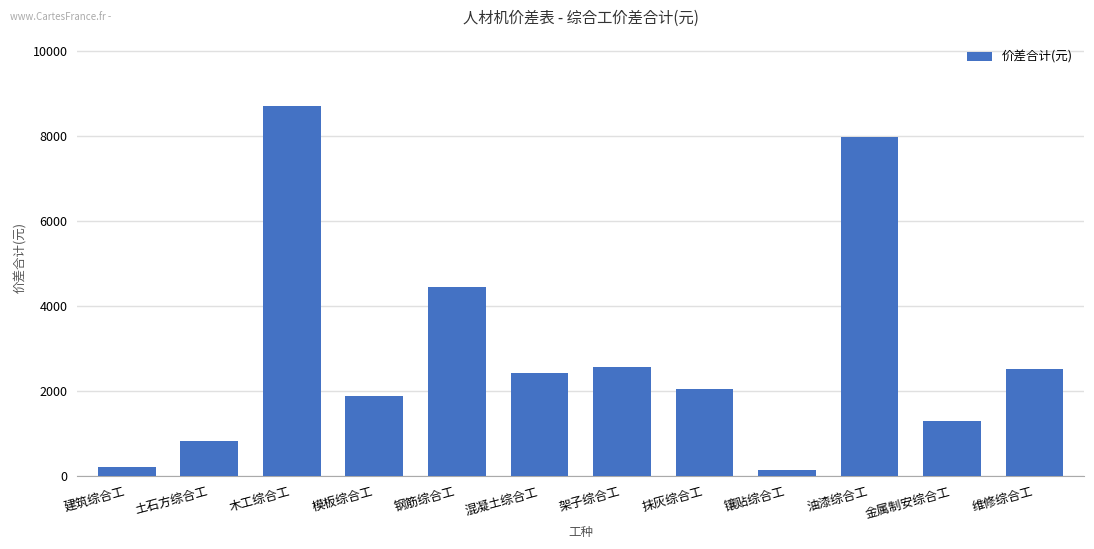

What is the label of the 8th bar from the left?

抹灰综合工